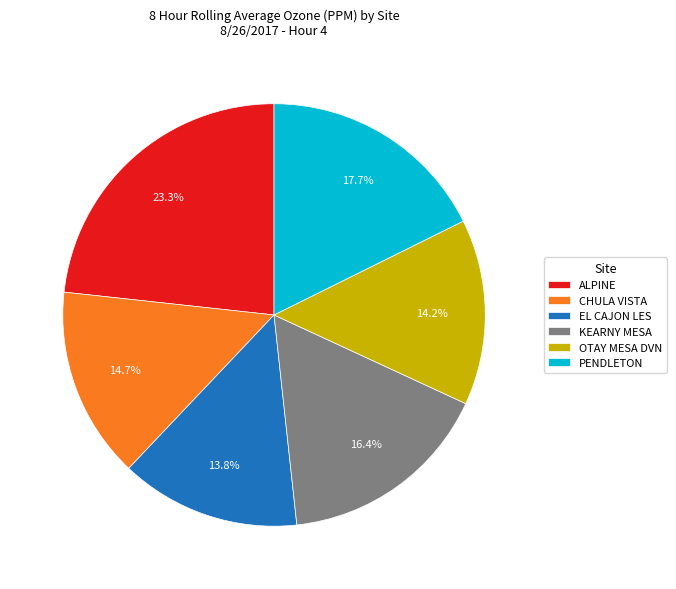

Is there any slice that represents more than half of the pie?

No